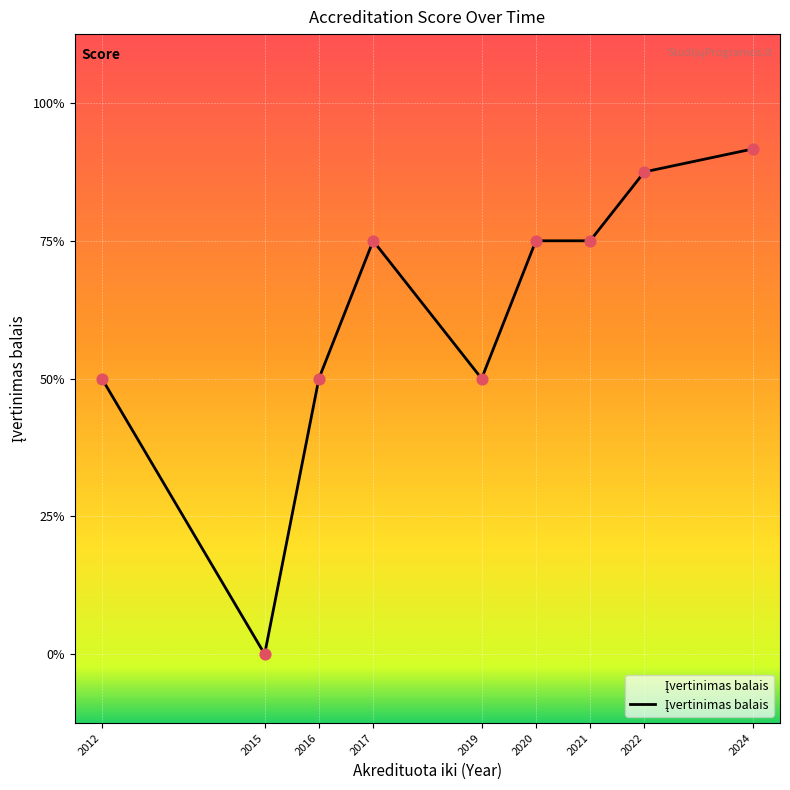

Which has a higher value, 2020 or 2020?

2020